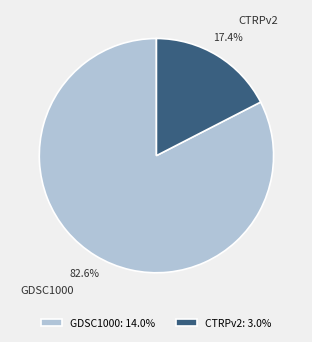

Does GDSC1000 represent more than half of the total?

Yes